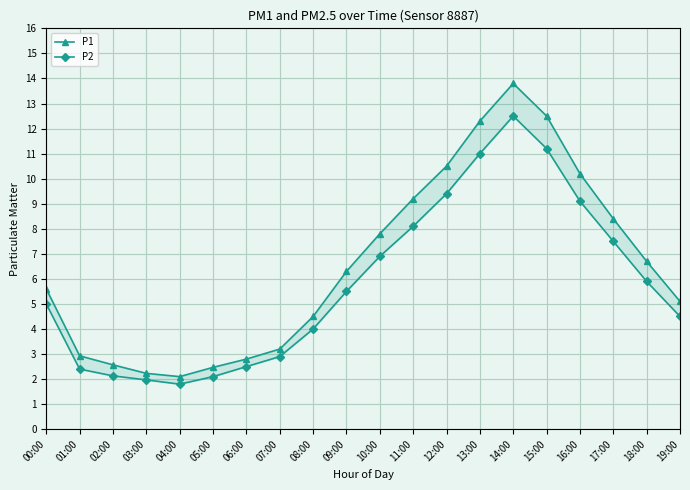

List the series in order of their overall mean, highest first.

P1, P2